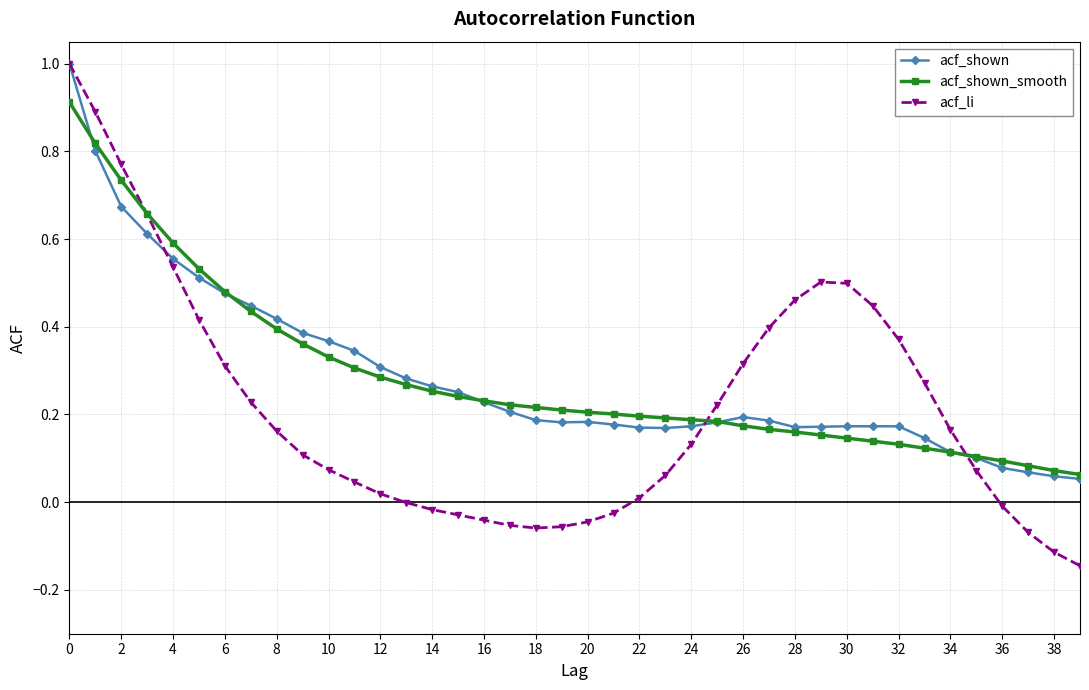

Which series has the largest range (max minus min)?

acf_li